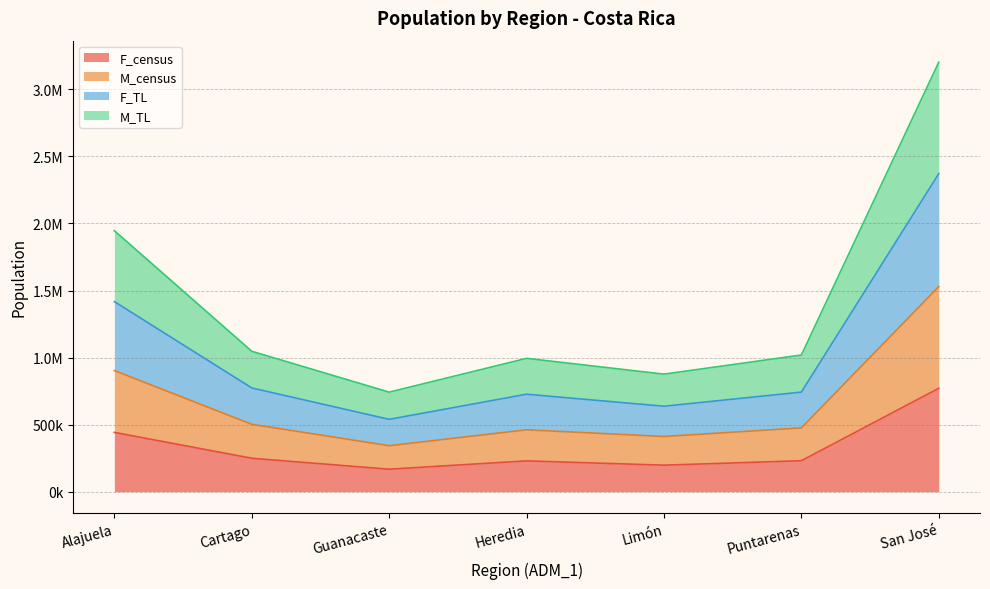

How many data points does each series have?

7